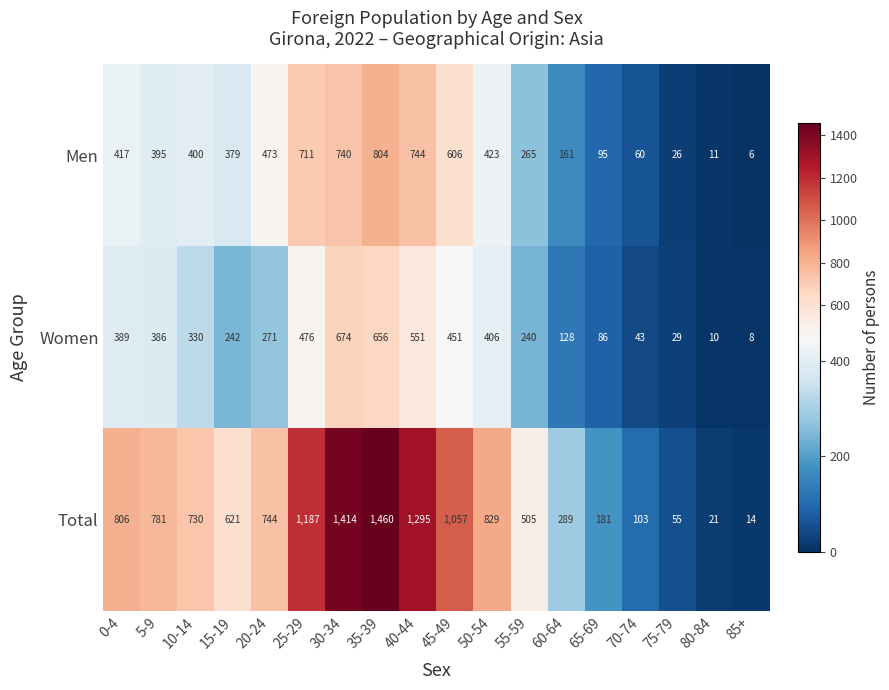

The value of Total at 65-69 is 57. True or false?

False